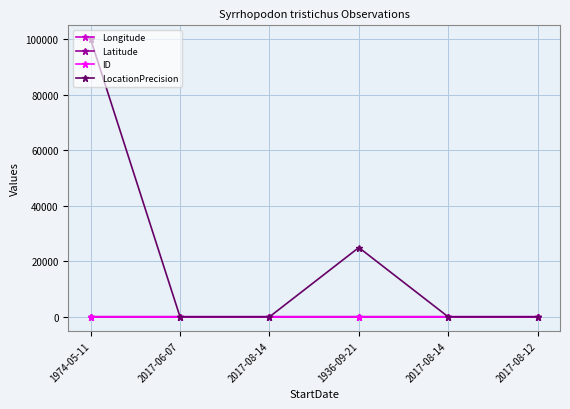

What are all the series names shown in the legend?

Longitude, Latitude, ID, LocationPrecision